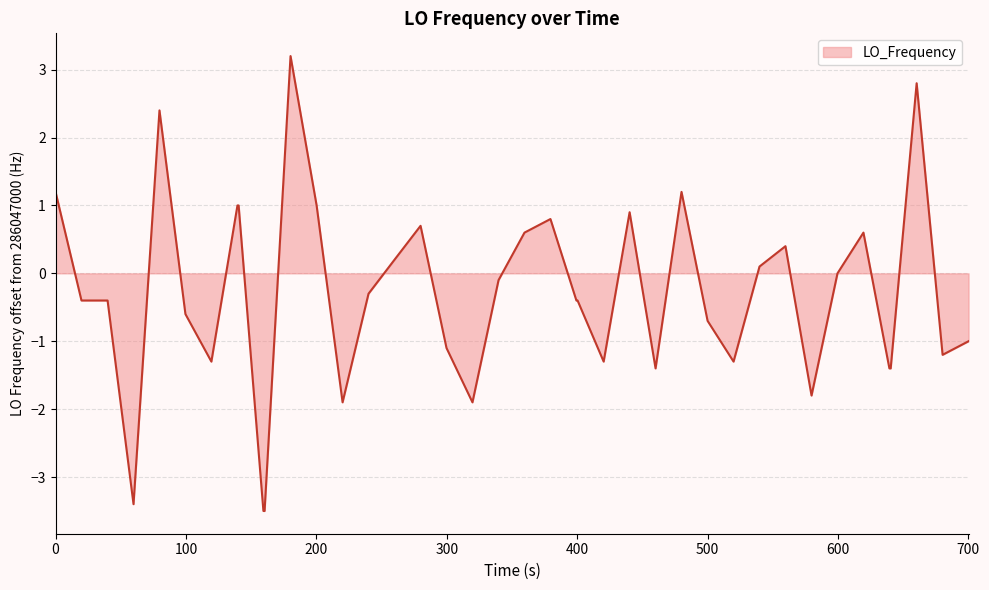

What is the difference between the maximum and minimum values?

6.7